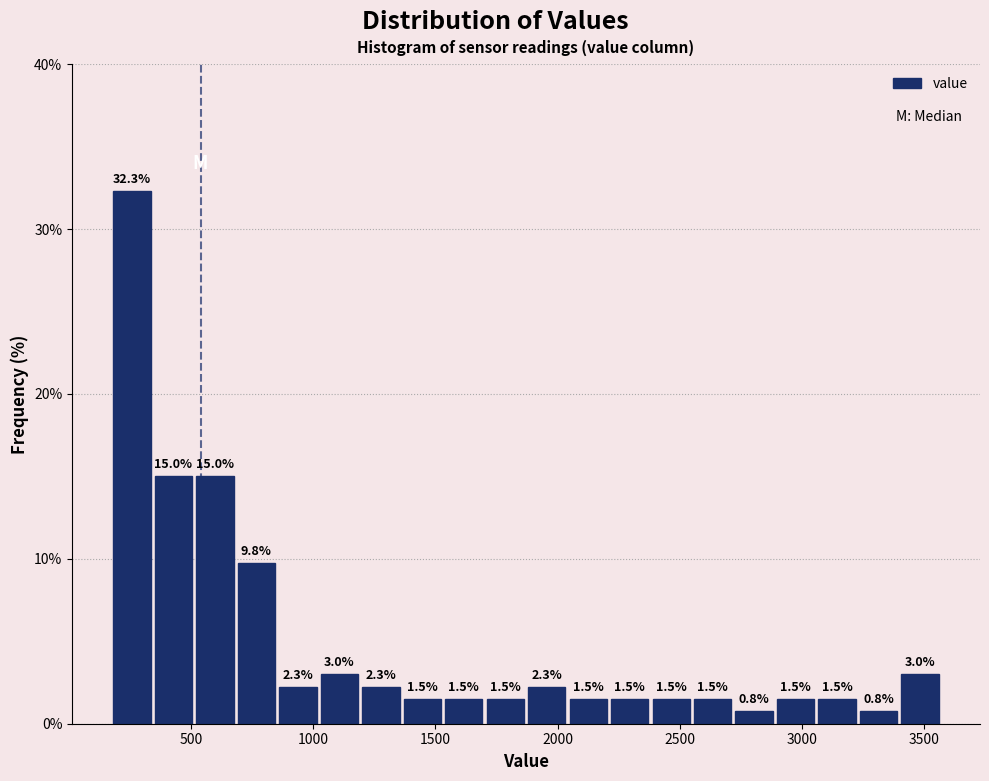

Around what value on the x-axis is the tallest bar? Give the approximate position of its centre, as read against the axis.

250